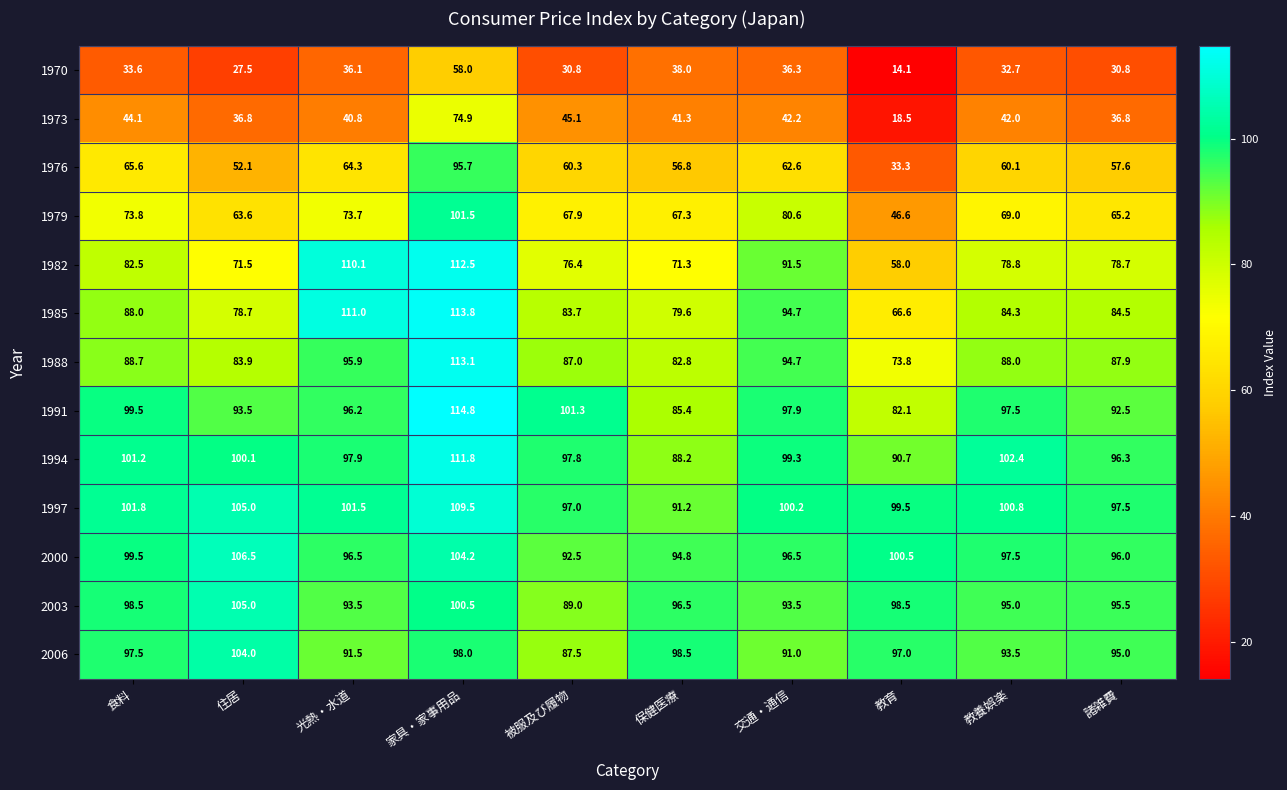

Which category has the lowest value in the 2000 series?

被服及び履物